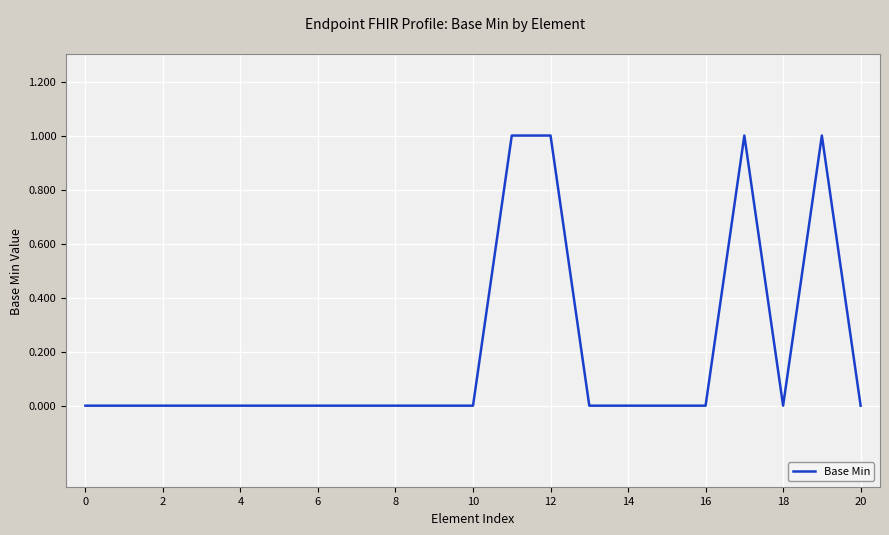

Is this an area chart (filled region under the line)?

No